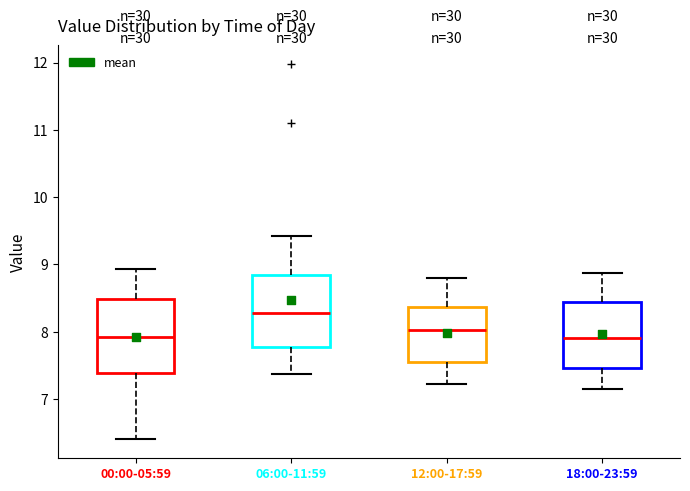

Where is the upper edge of the box for 18:00-23:59 on the y-axis? The values are not printed on the chart, so give them approximately, as read against the axis.

8.4